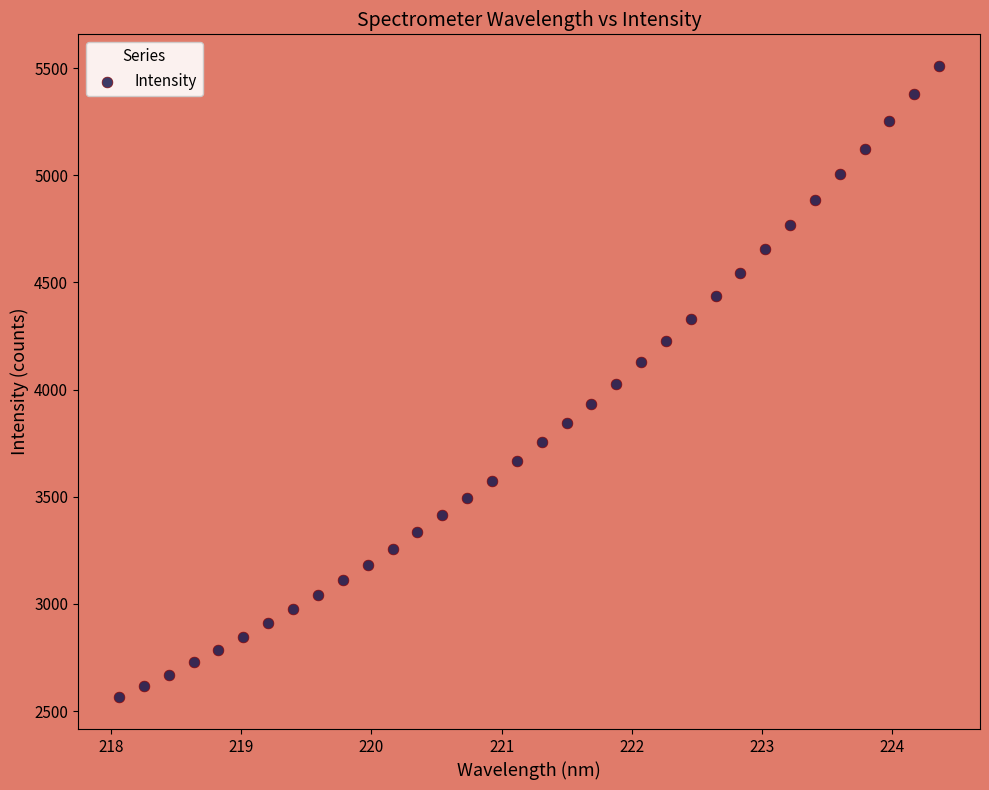

What is the range of X values (max minus min)?

6.3